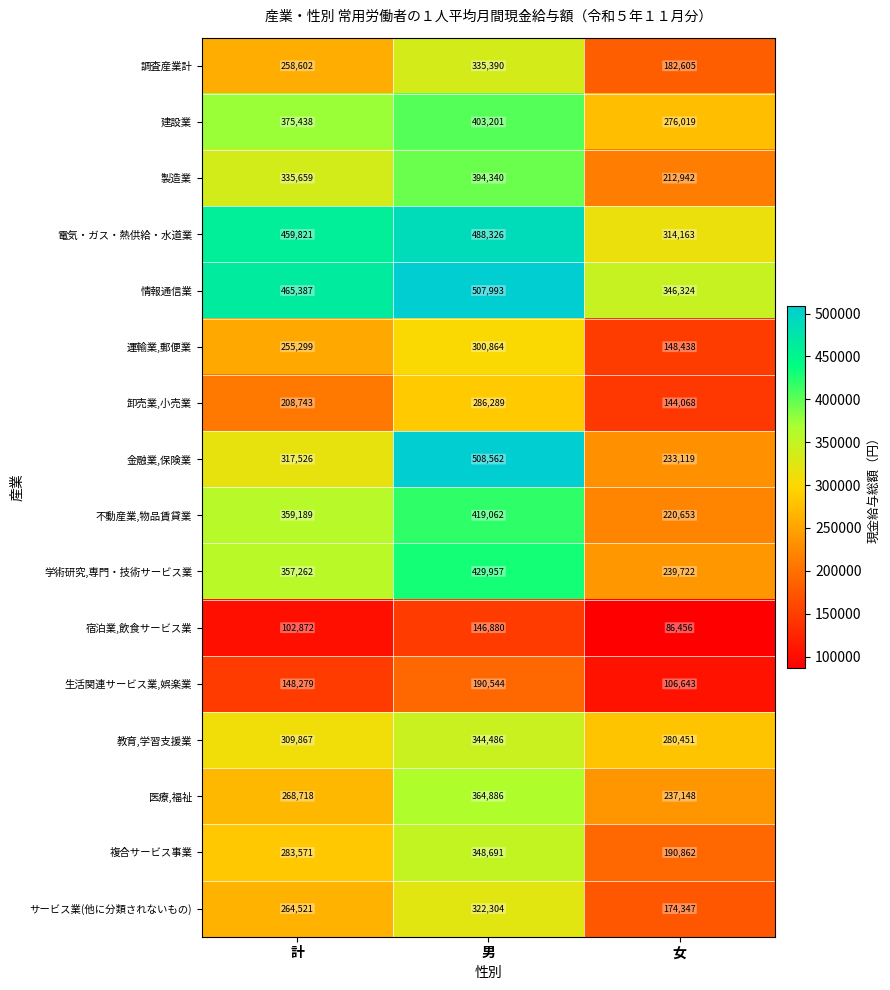

At which label is 電気・ガス・熱供給・水道業 closest to 401244?

計